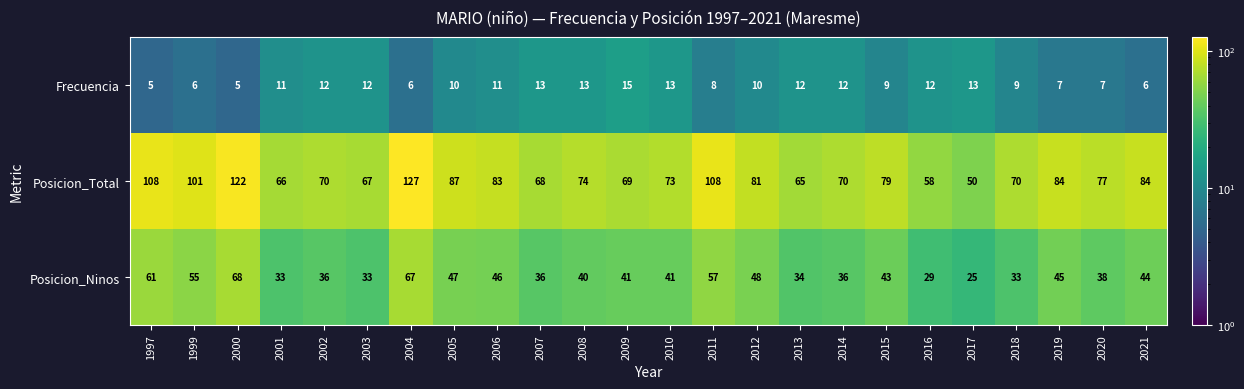

Rank the series by their maximum value, from highest to lowest.

Posicion_Total, Posicion_Ninos, Frecuencia